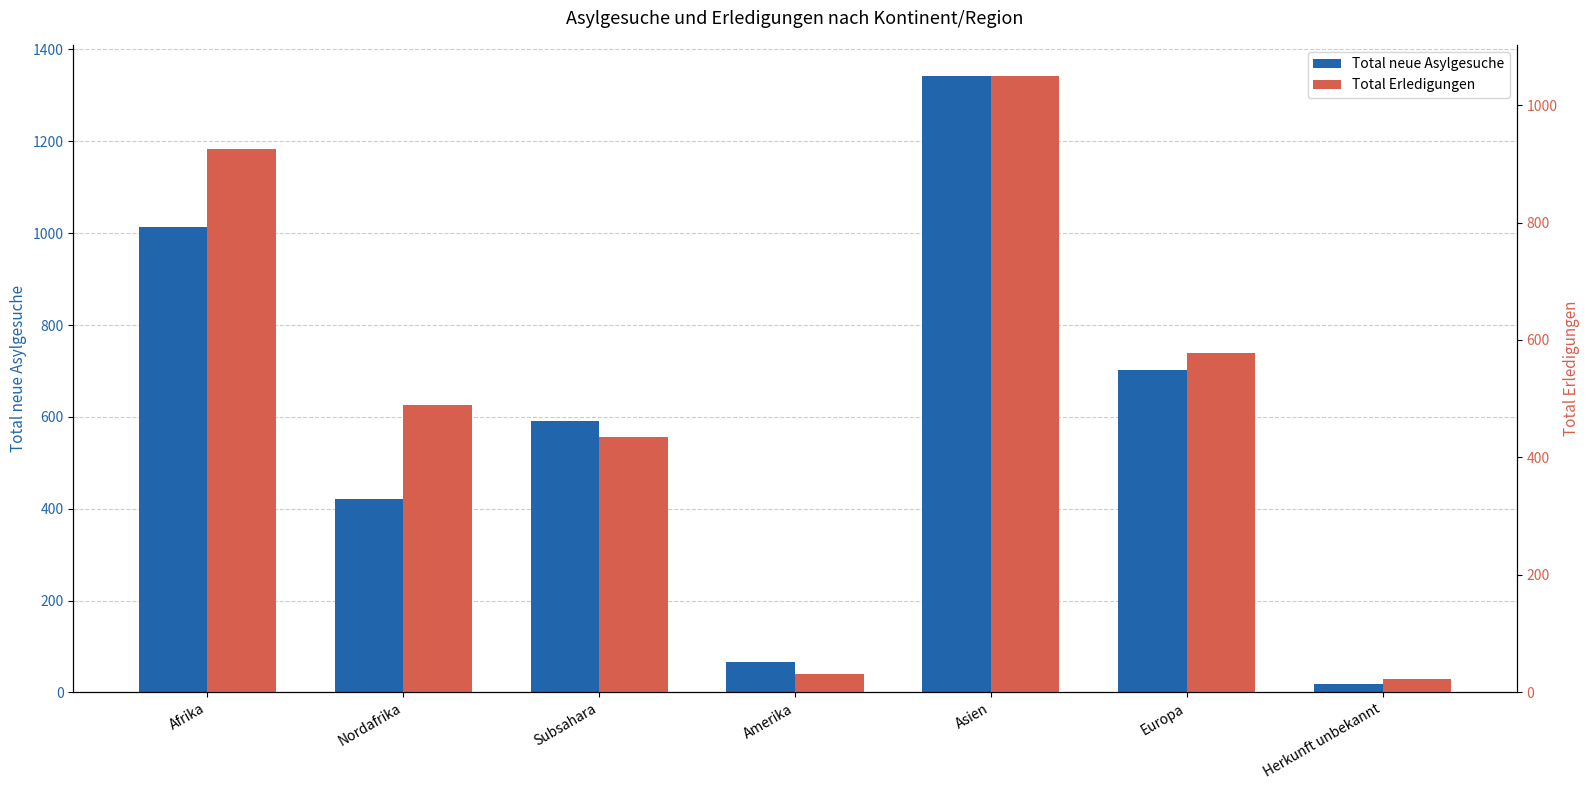

What is the value of the Total neue Asylgesuche bar at the 7th from the left?

18